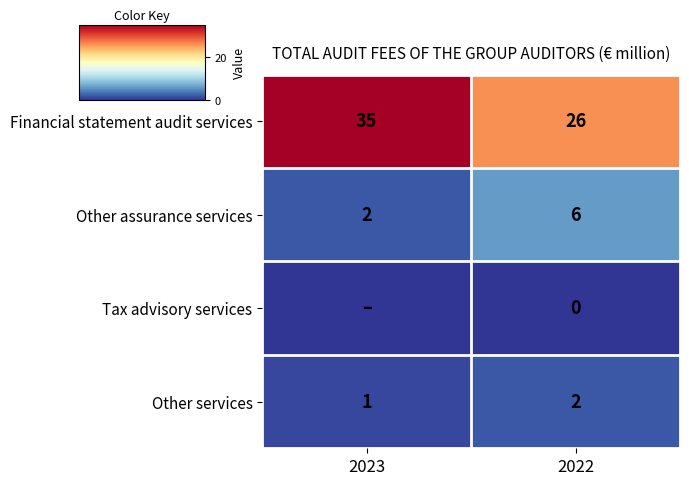

List the labels in order of Tax advisory services value, largest first.

2023, 2022